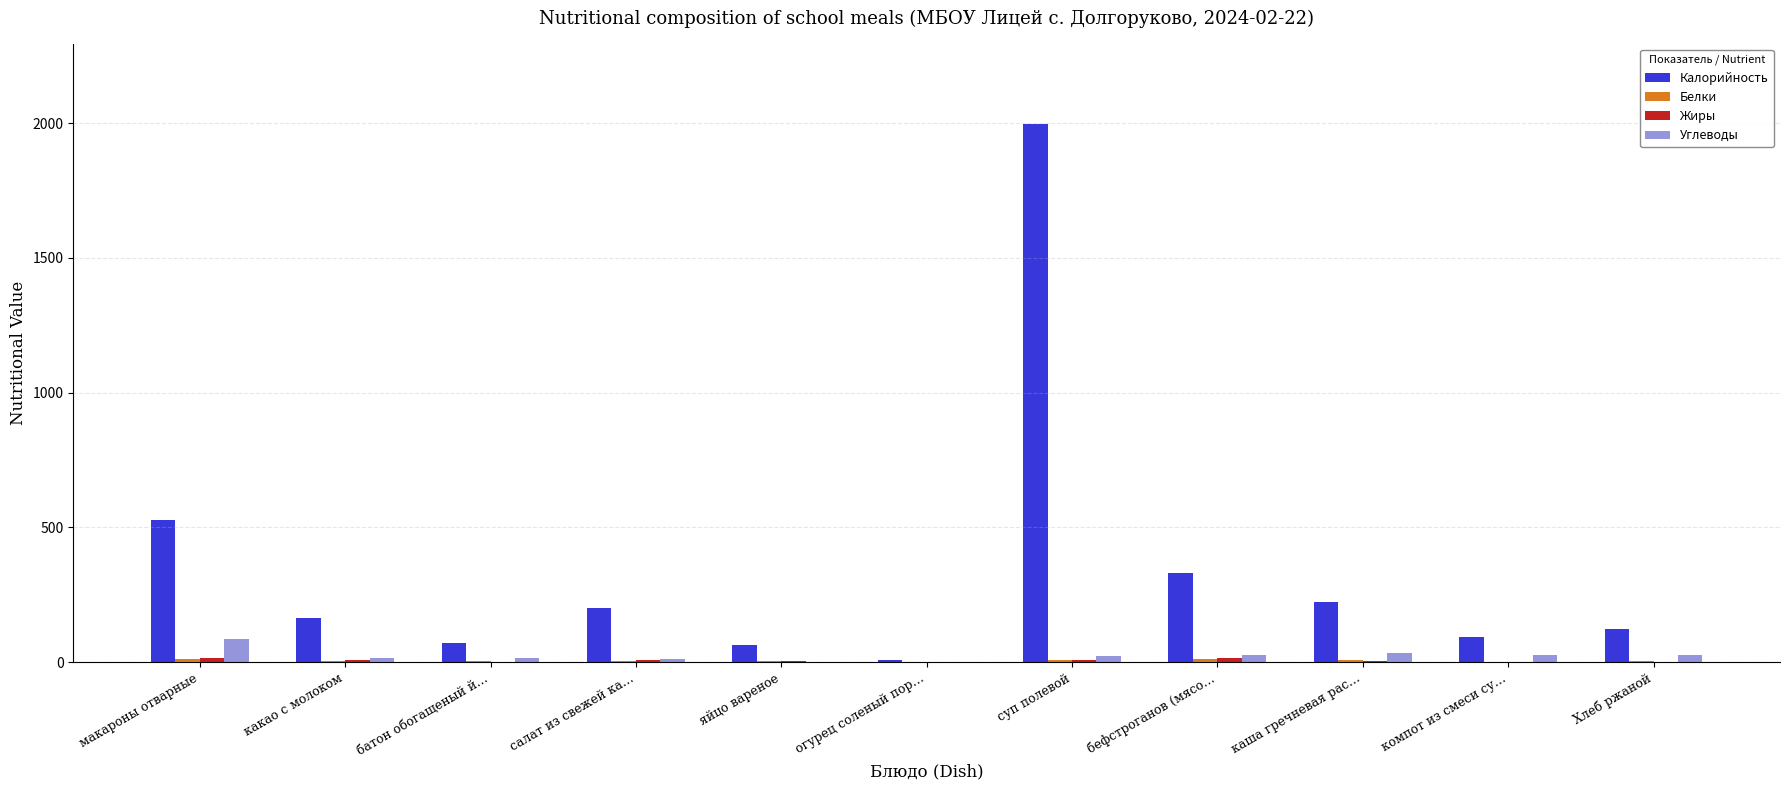

Which series has the largest total across all categories?

Калорийность